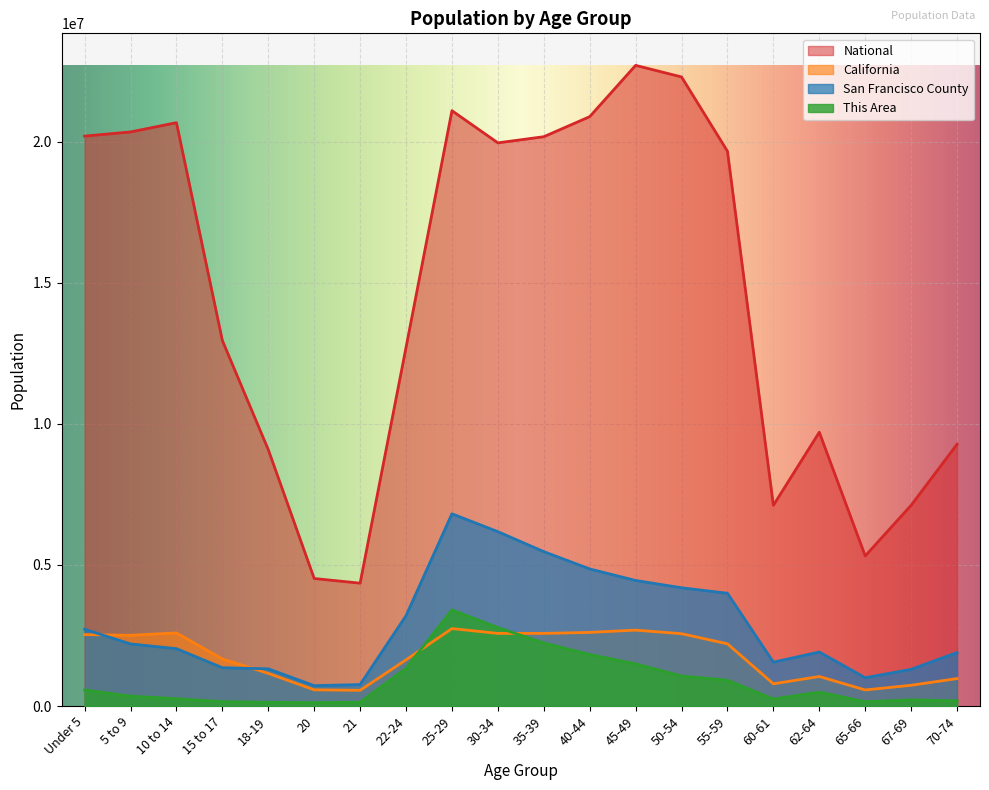

How many data points in This Area are less than 493998?

10